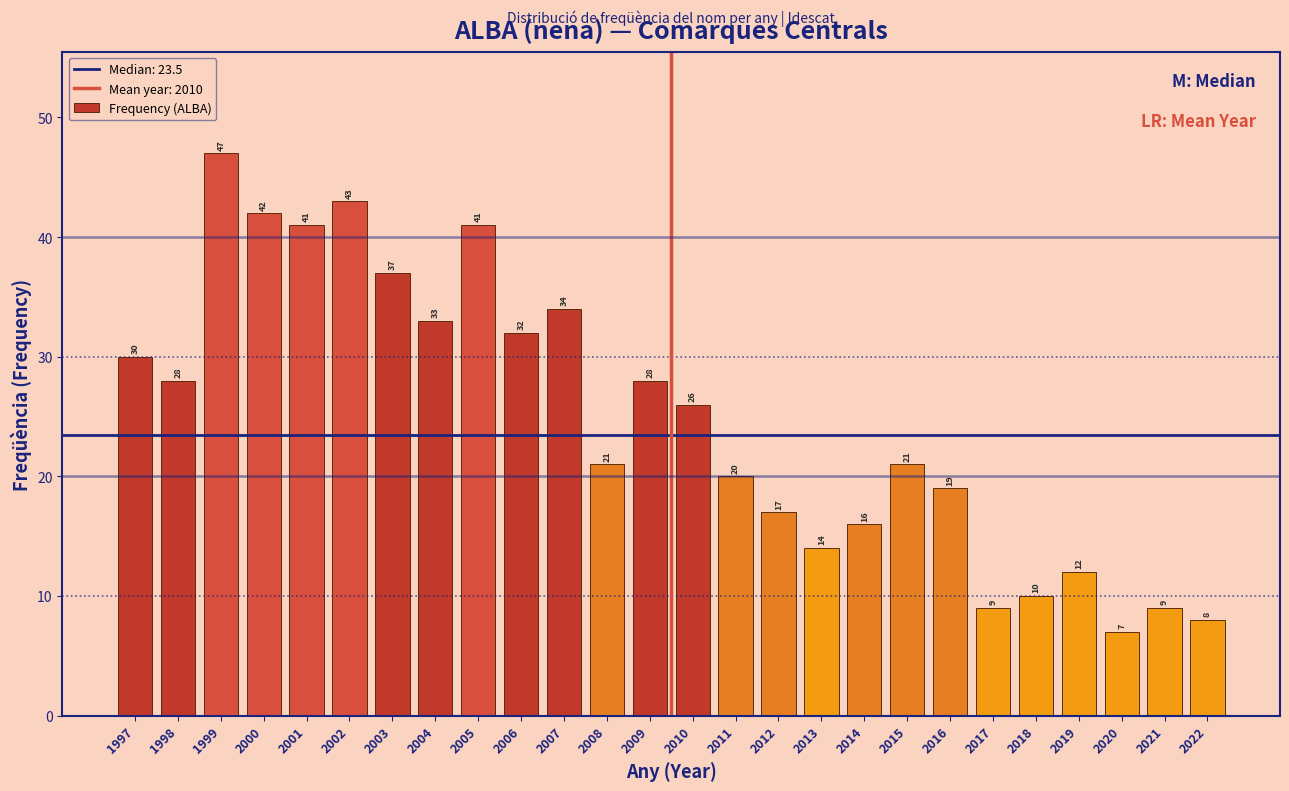

Reading left to right, transcribe all the data shown in this chart.

30	28	47	42	41	43	37	33	41	32	34	21	28	26	20	17	14	16	21	19	9	10	12	7	9	8